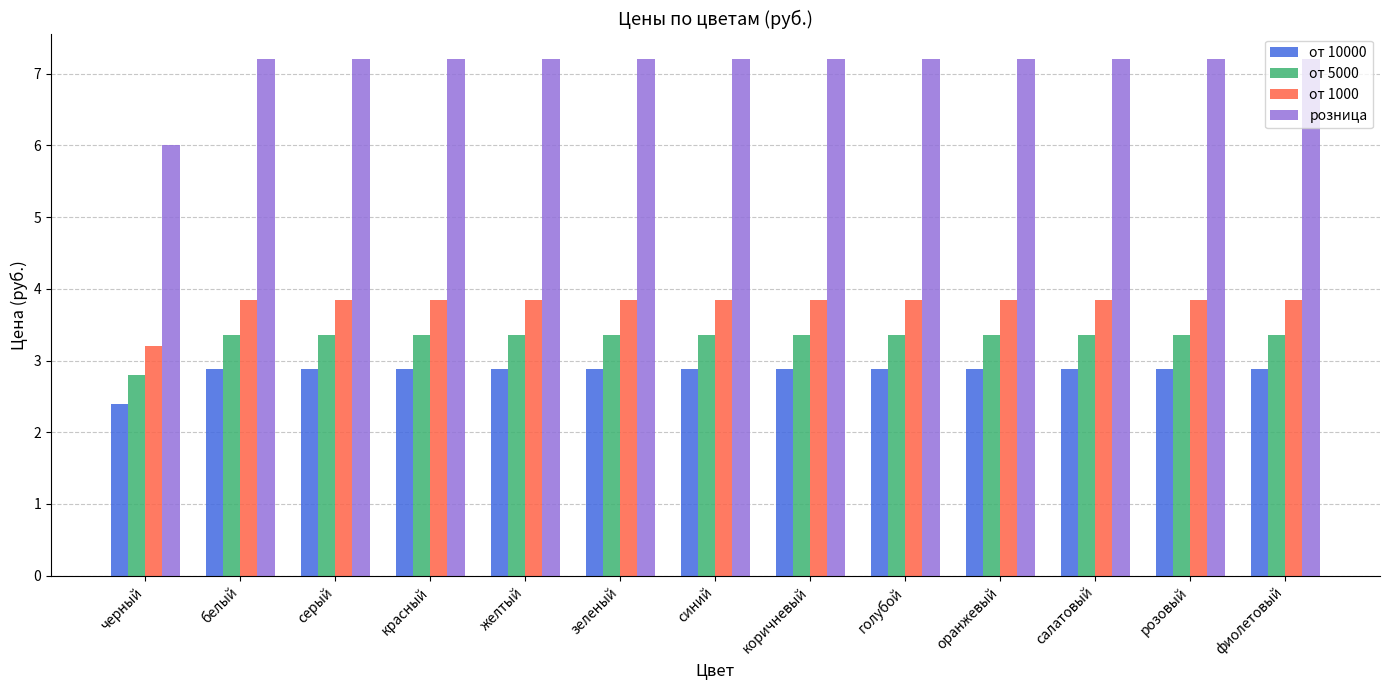

What is the sum of the от 5000 values at розовый and зеленый?

6.7